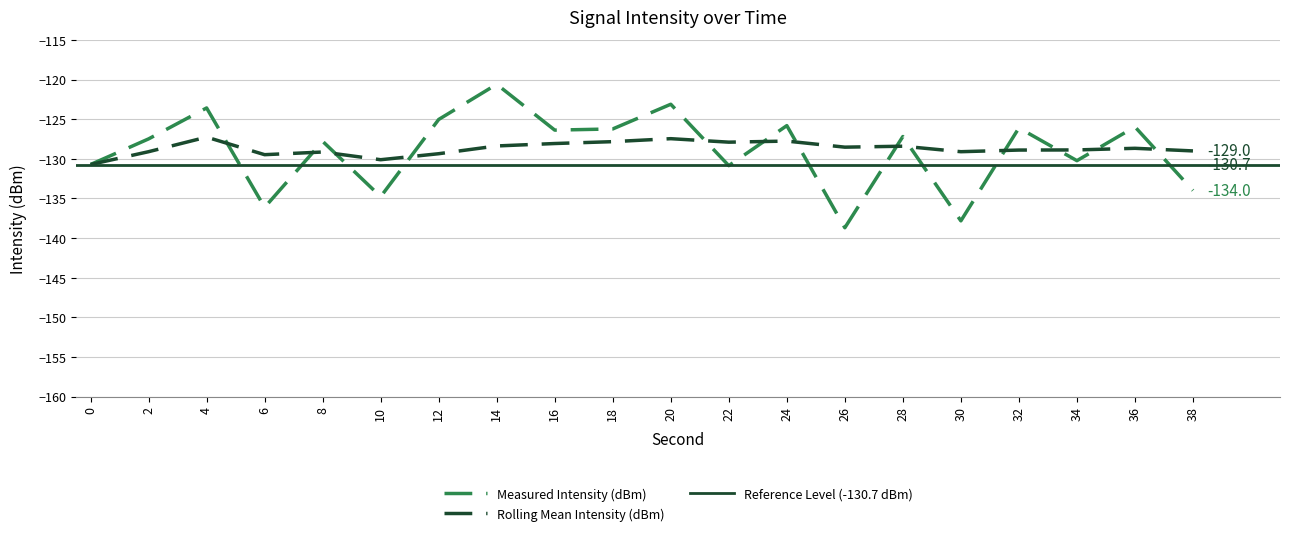

What is the difference between the maximum and minimum values in the rolling_mean series?

3.5